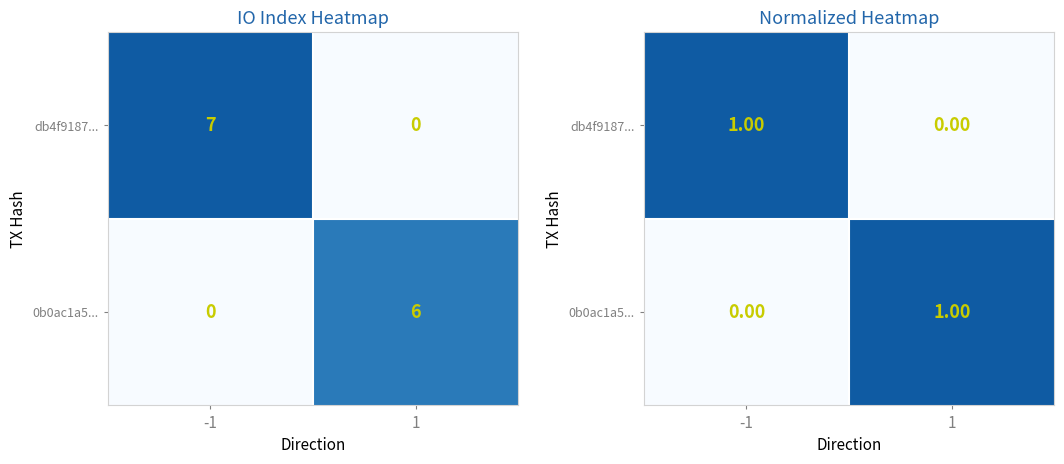

Is it true that 0b0ac1a5... equals 2 at 1?

False